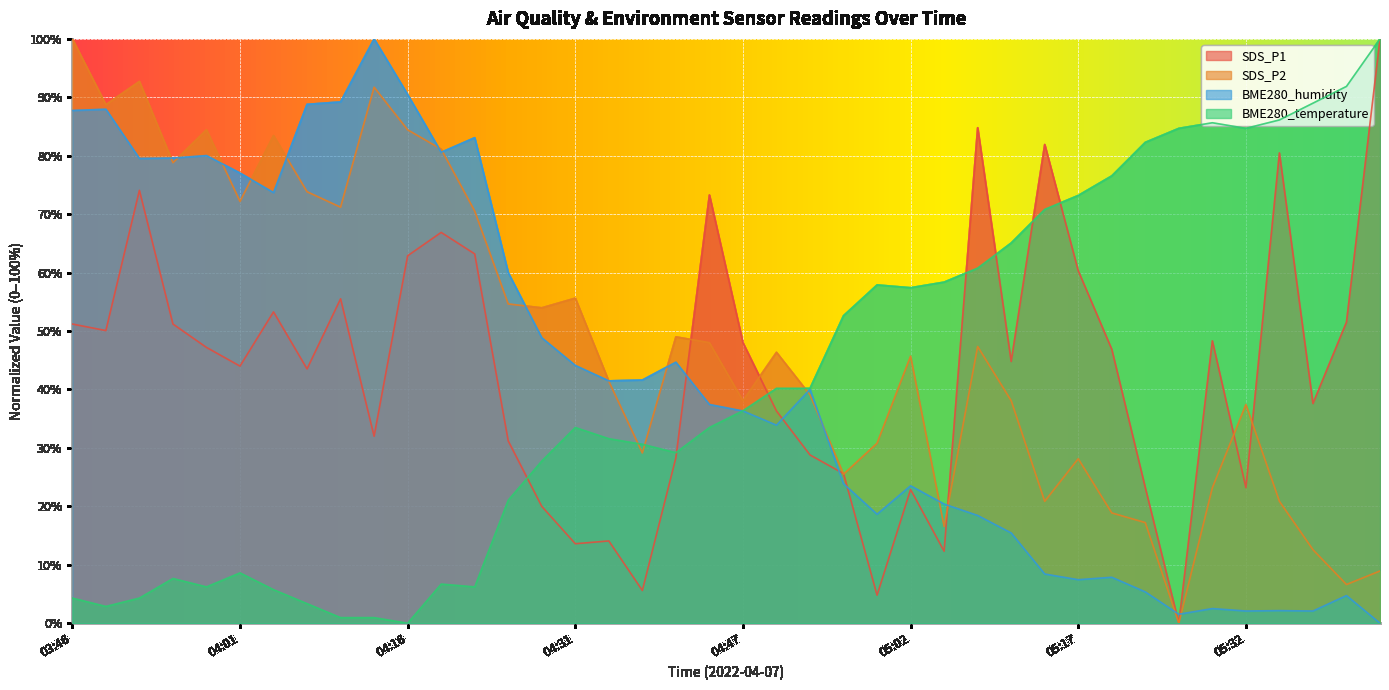

What are all the series names shown in the legend?

SDS_P1, SDS_P2, BME280_humidity, BME280_temperature